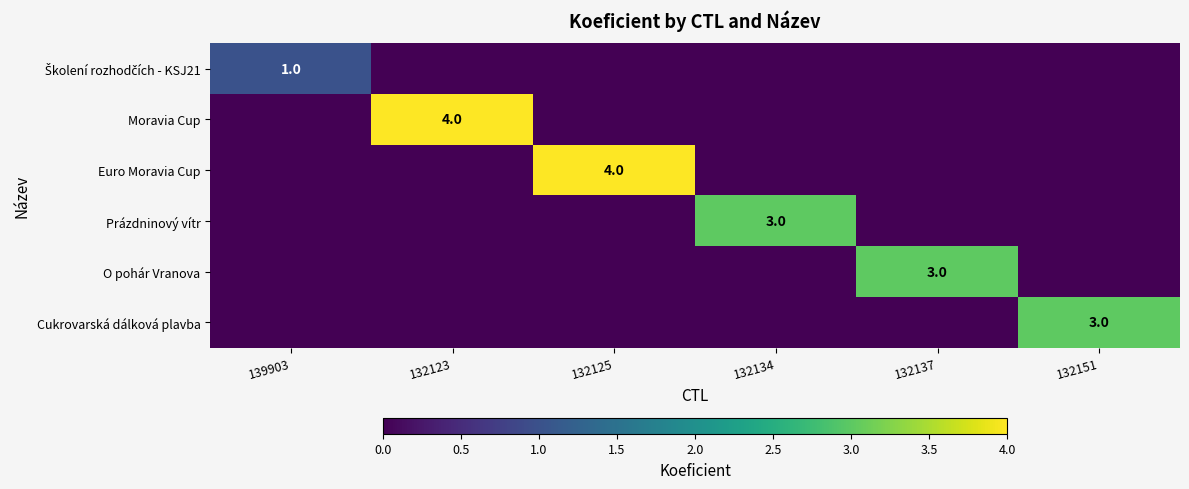

How many data points does each series have?

6